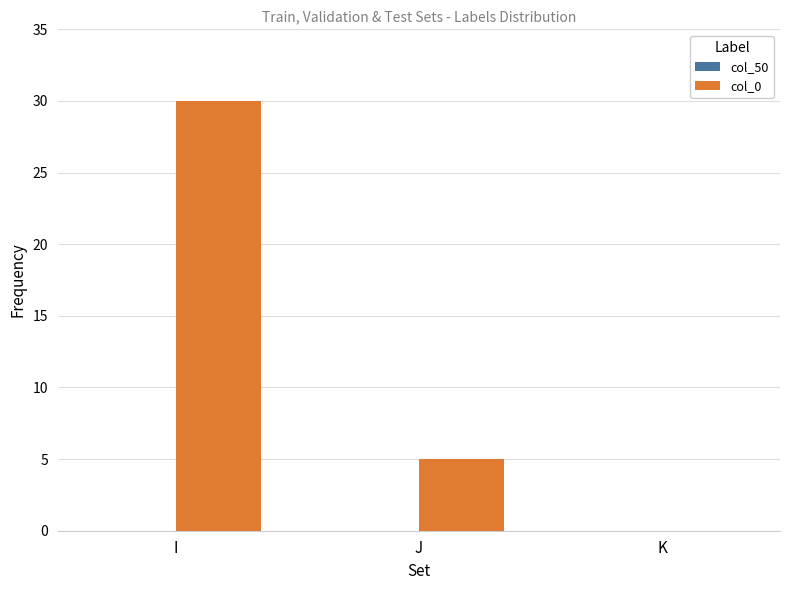

Is it true that the value at J is 1?

False